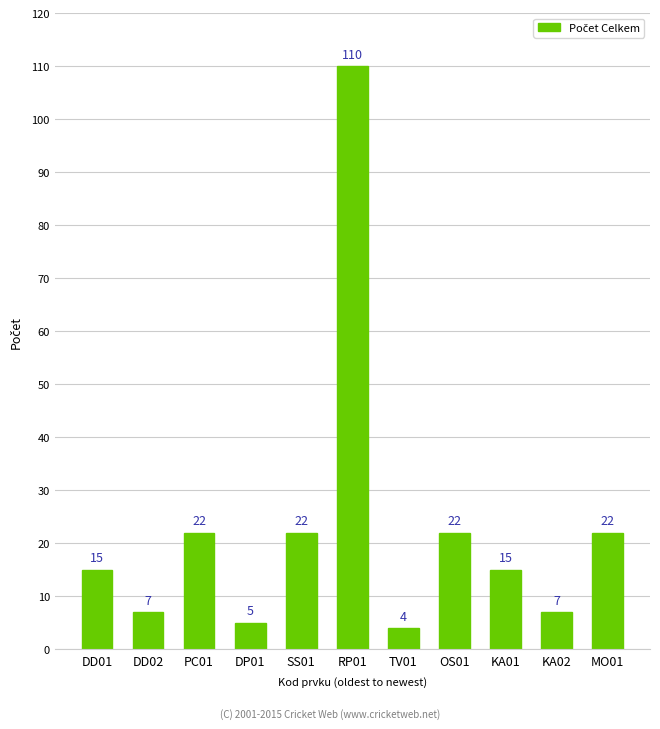

Reading left to right, extract all data points from this chart.

15	7	22	5	22	110	4	22	15	7	22